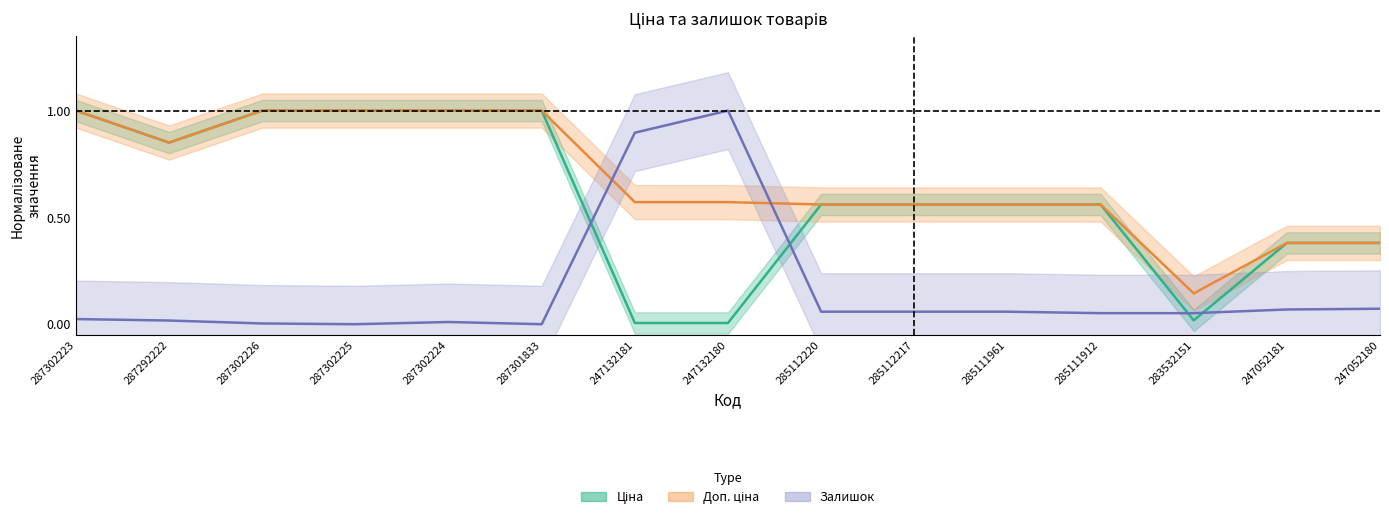

At which category does the chart reach its minimum across all series?

287302225